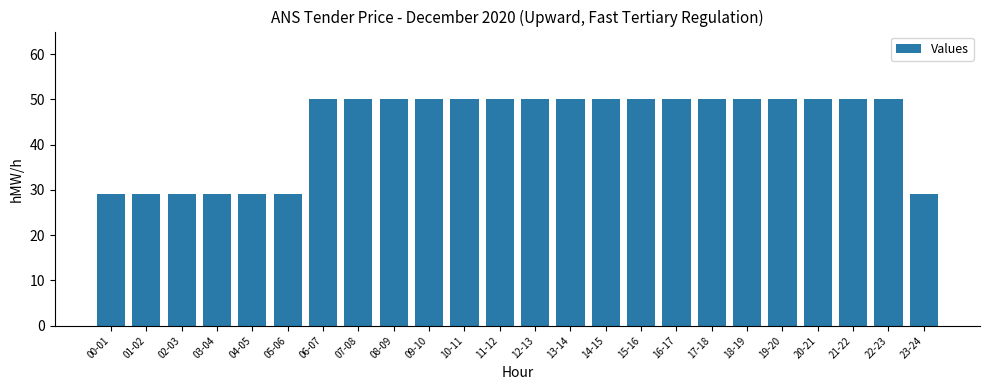

What is the sum of the values at 04-05 and 23-24?

58